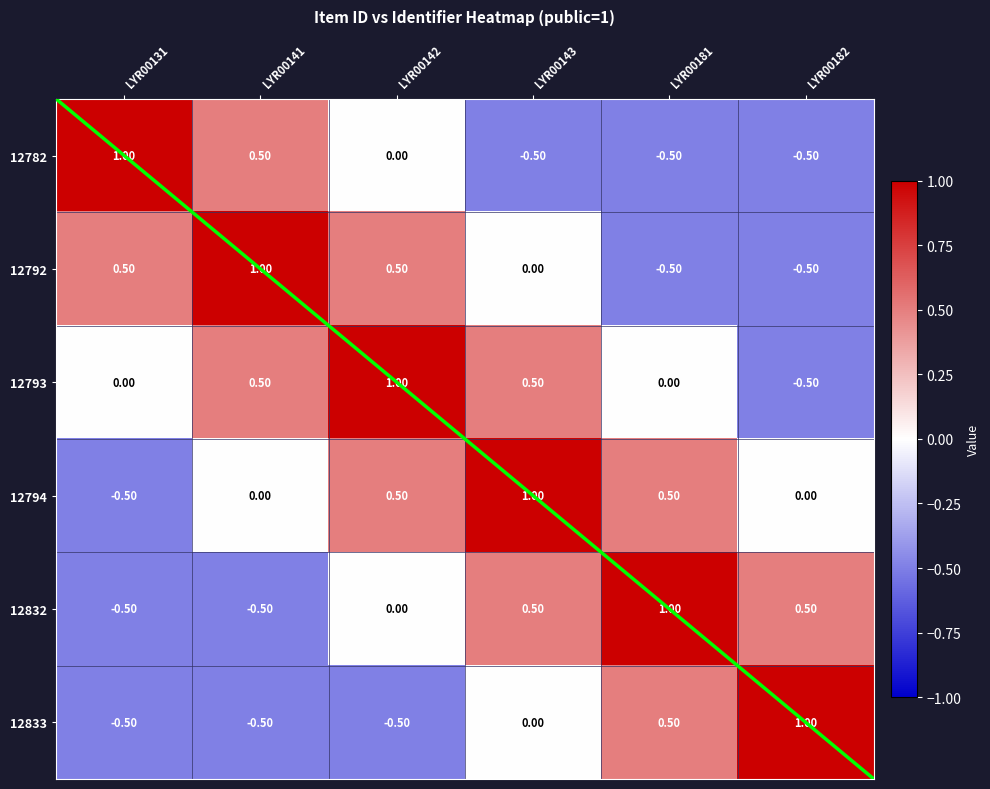

Rank the categories by 12792 value from lowest to highest.

LYR00181, LYR00182, LYR00143, LYR00131, LYR00142, LYR00141